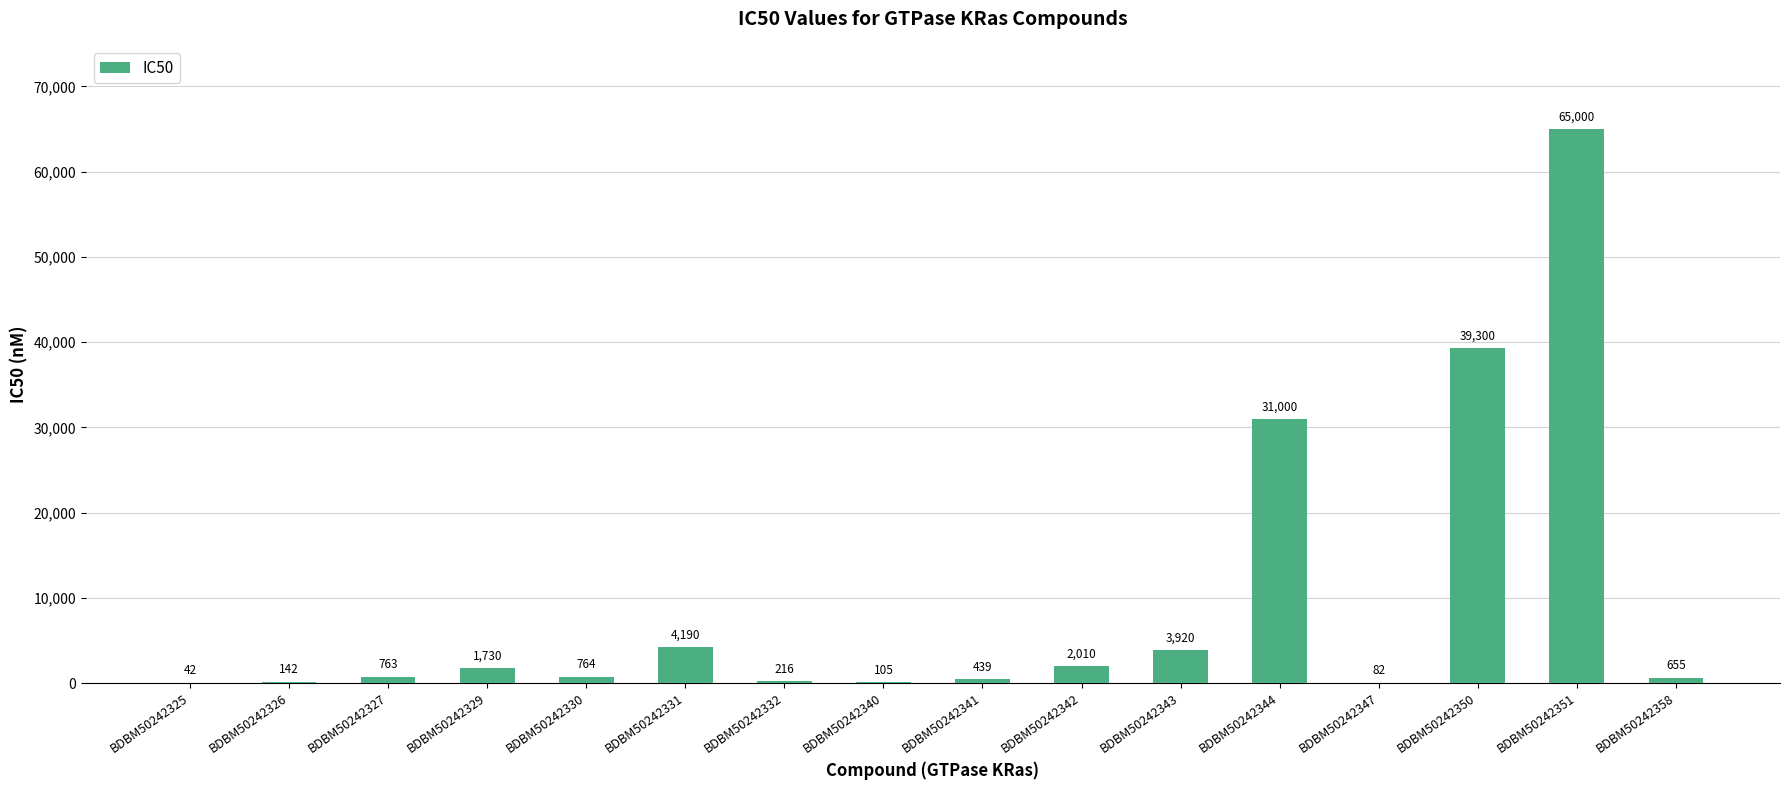

Is it true that the value at BDBM50242351 is 65000?

True